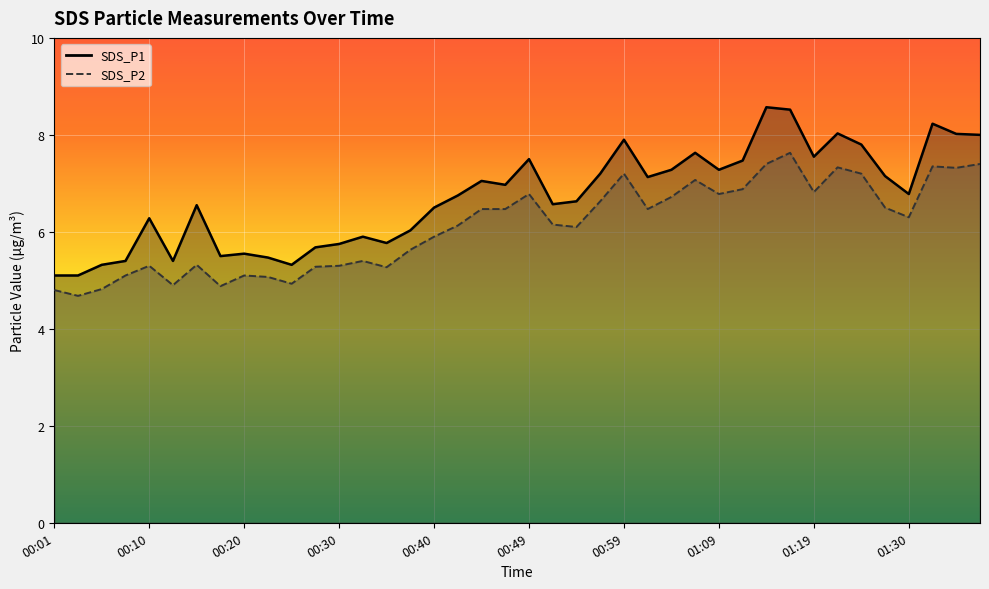

What is the smallest value displayed?

4.7